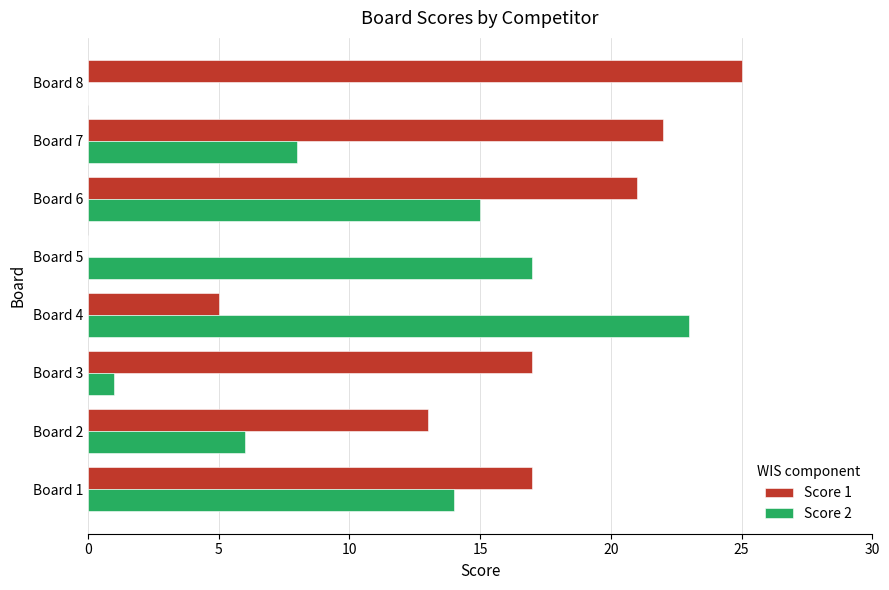

What is the sum of all Score 2 values?

84